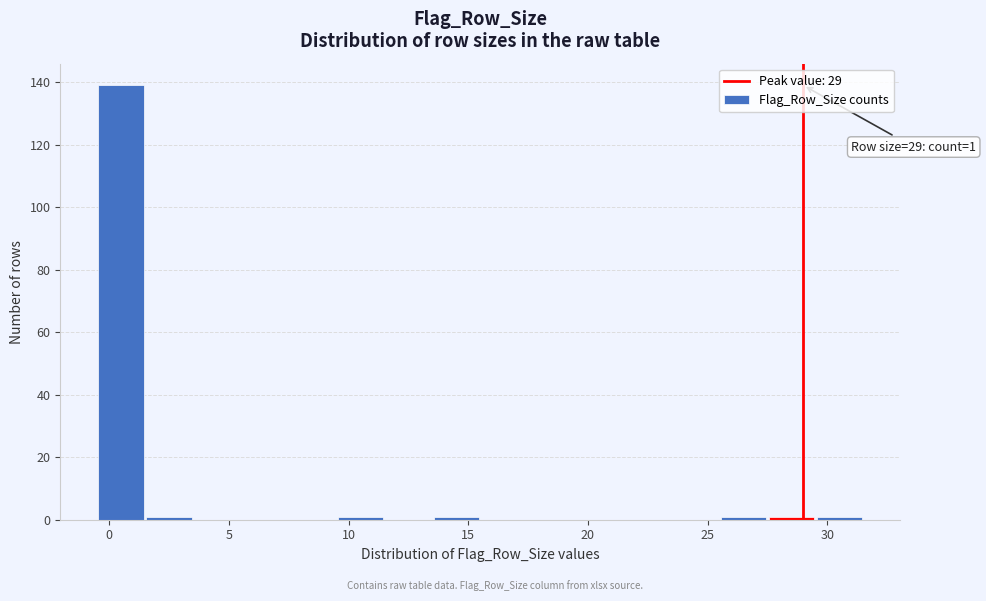

Which range on the x-axis has the tallest bar?

-0.5 to 1.5